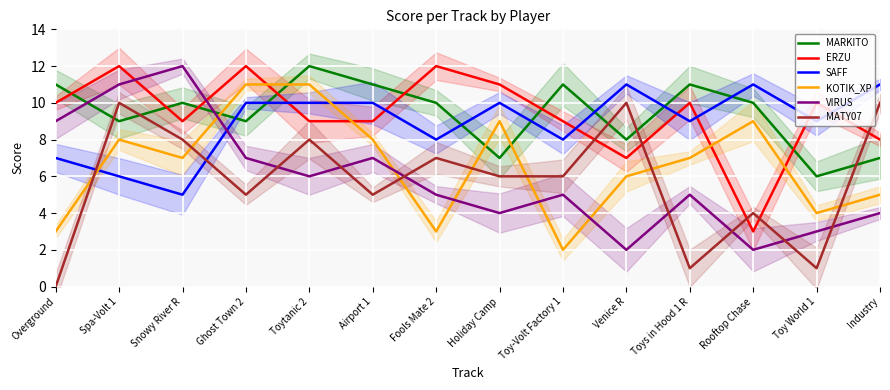

Between Fools Mate 2 and Ghost Town 2, which is larger?

Fools Mate 2